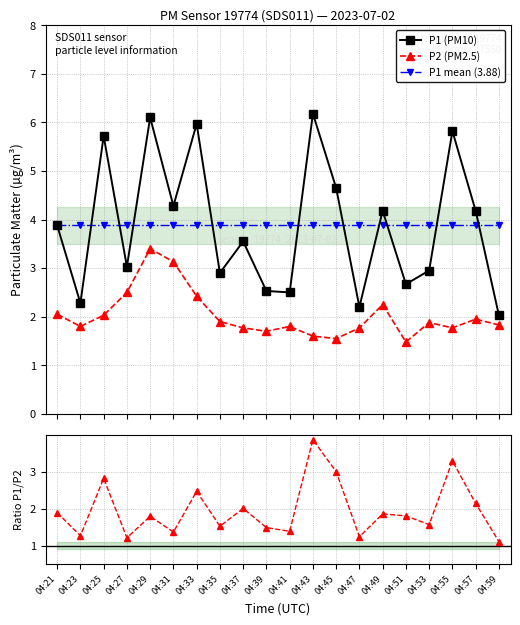

Which series ends up on top after the final intersection of P1 (PM10) and P1 mean (3.88)?

P1 mean (3.88)